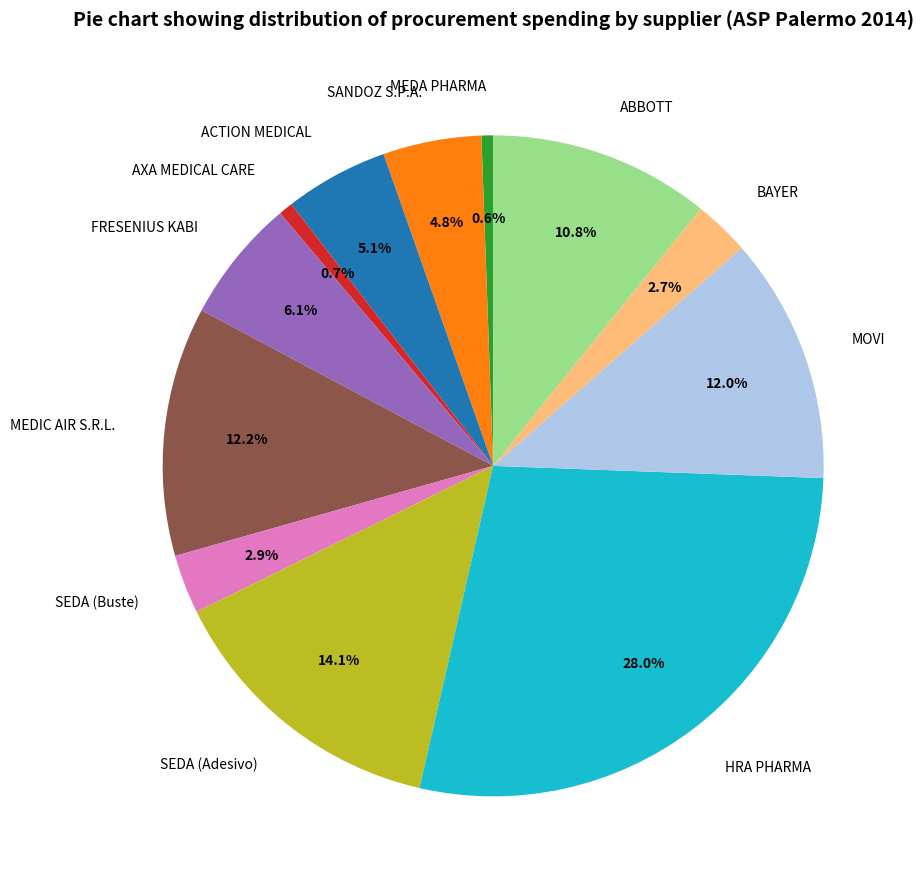

What is the ratio of the value at SEDA (Buste) to the value at ACTION MEDICAL?

0.6